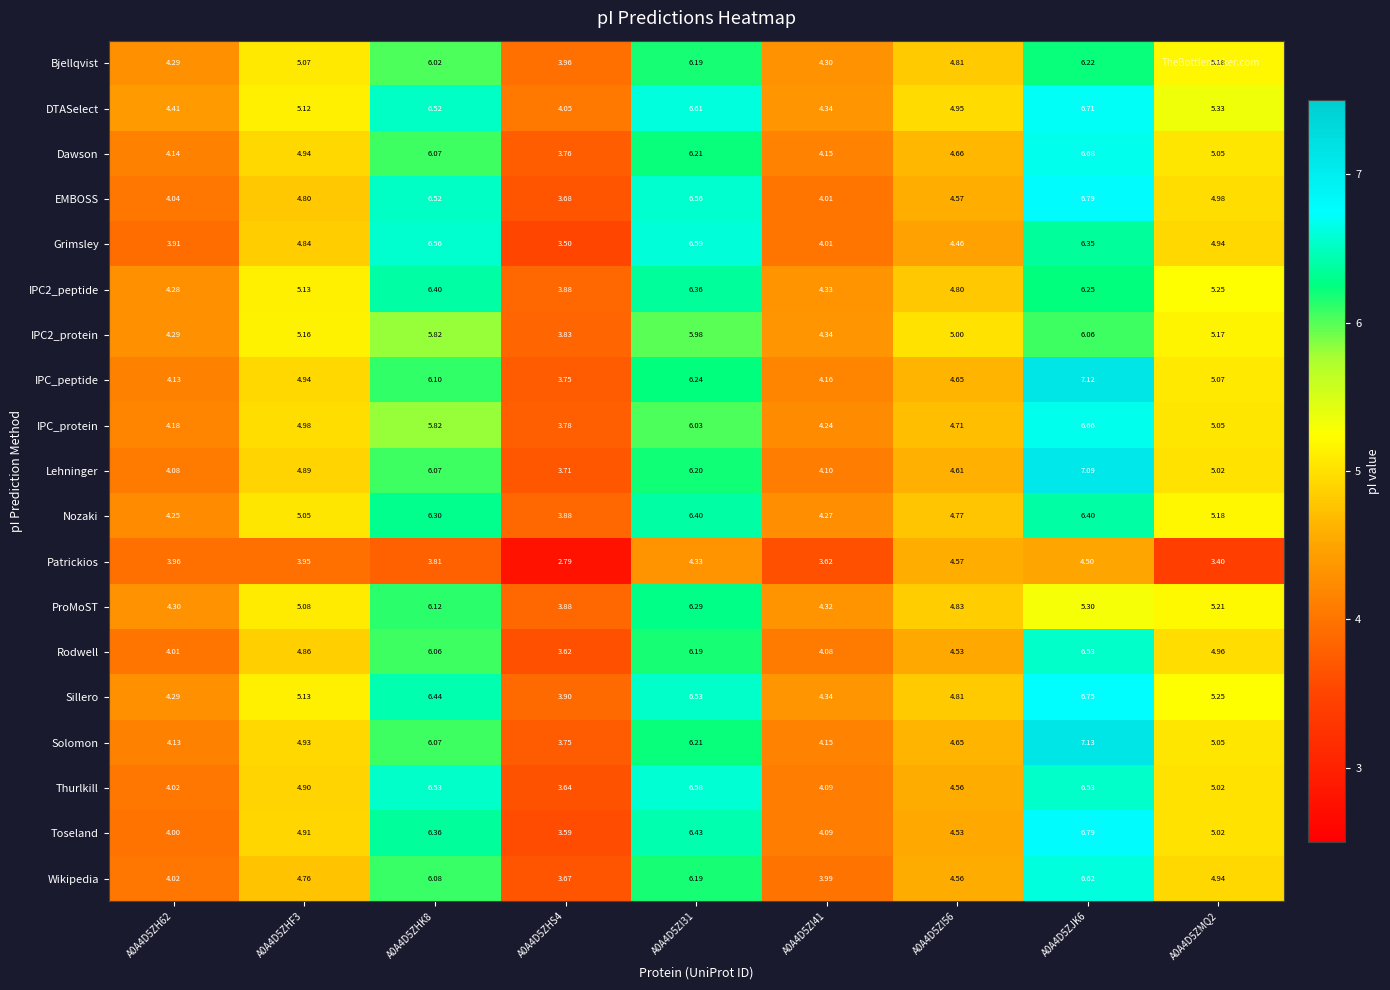

What is the spread (max minus min) of values at A0A4D5ZHF3?

1.2